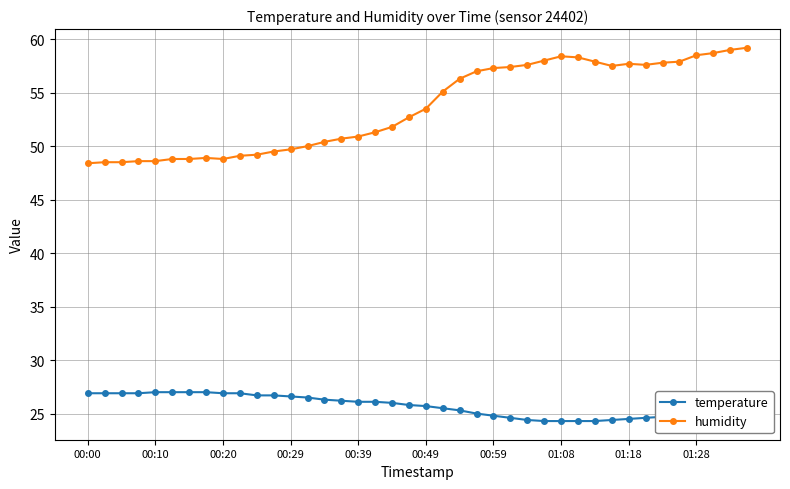

Which series has the widest spread of values?

humidity